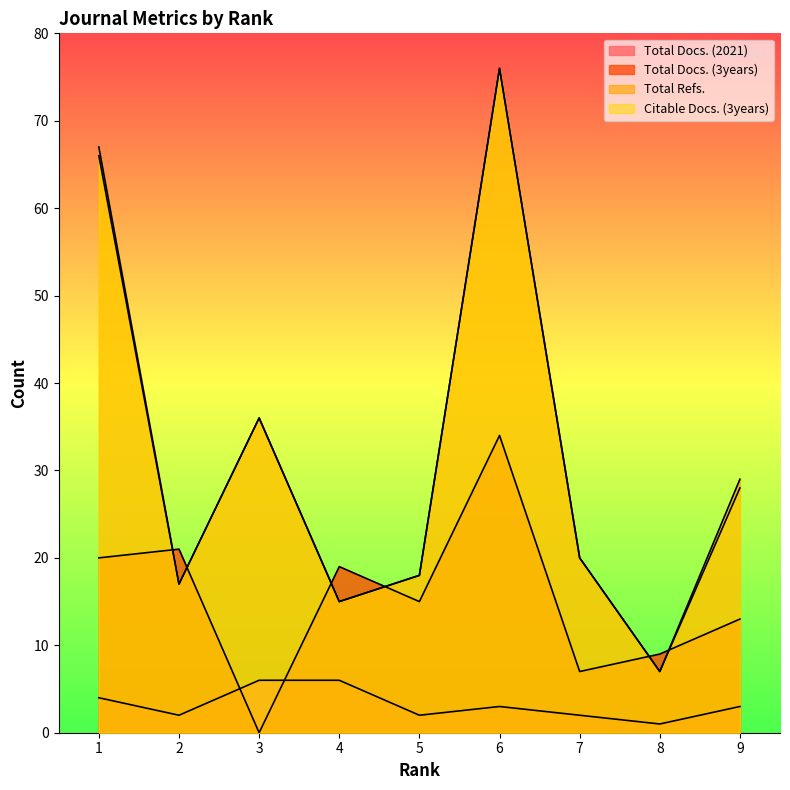

At which category is the sum across all series the highest?

6